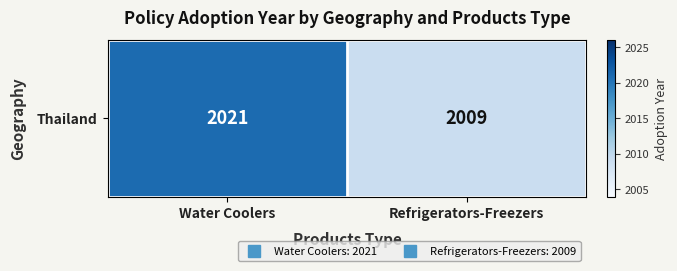

What is the change in value from Water Coolers to Refrigerators-Freezers?

-12